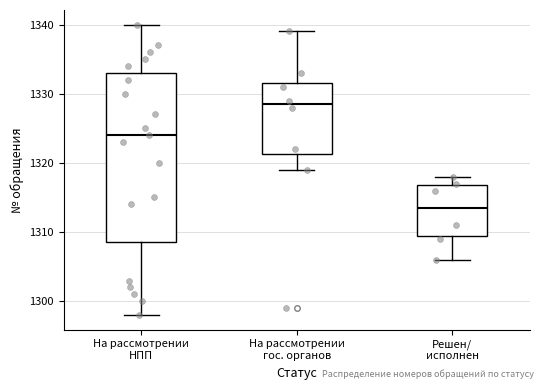

Reading left to right, read every box against the y-axis: the position of its median line, the range the box covers, and the ends of its whiskers. The values are not printed on the chart, so give them approximately, as read against the axis.

На рассмотрении НПП: median 1324, box 1309 to 1333, whiskers 1298 to 1340
На рассмотрении гос. органов: median 1329, box 1321 to 1332, whiskers 1319 to 1339
Решен/ исполнен: median 1314, box 1310 to 1317, whiskers 1306 to 1318